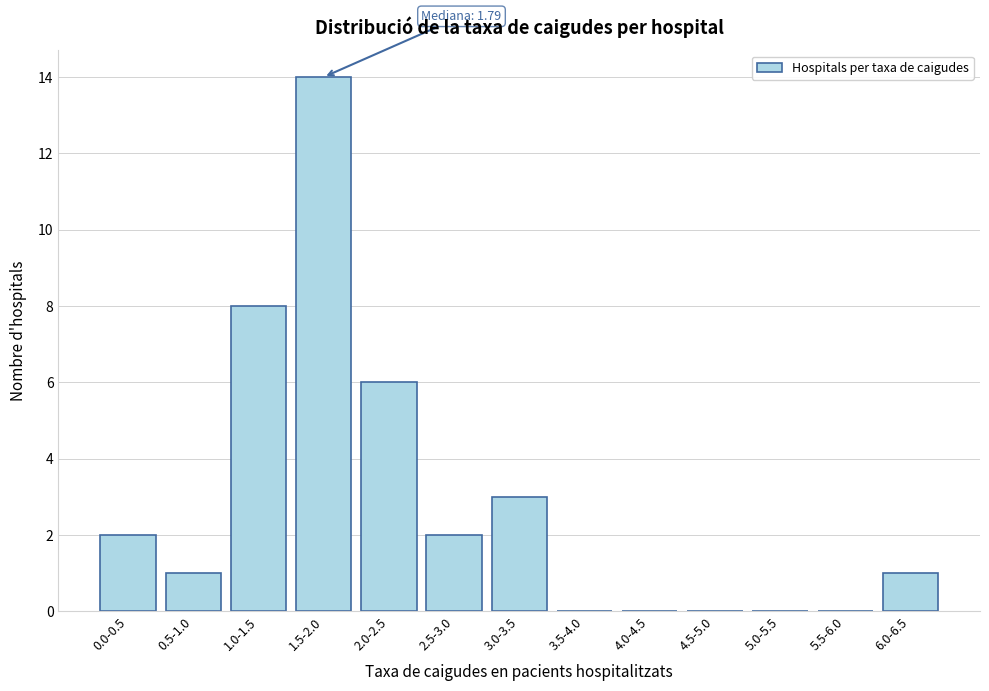

Reading left to right, extract all data points from this chart.

0.0-0.5=2	0.5-1.0=1	1.0-1.5=8	1.5-2.0=14	2.0-2.5=6	2.5-3.0=2	3.0-3.5=3	3.5-4.0=0	4.0-4.5=0	4.5-5.0=0	5.0-5.5=0	5.5-6.0=0	6.0-6.5=1